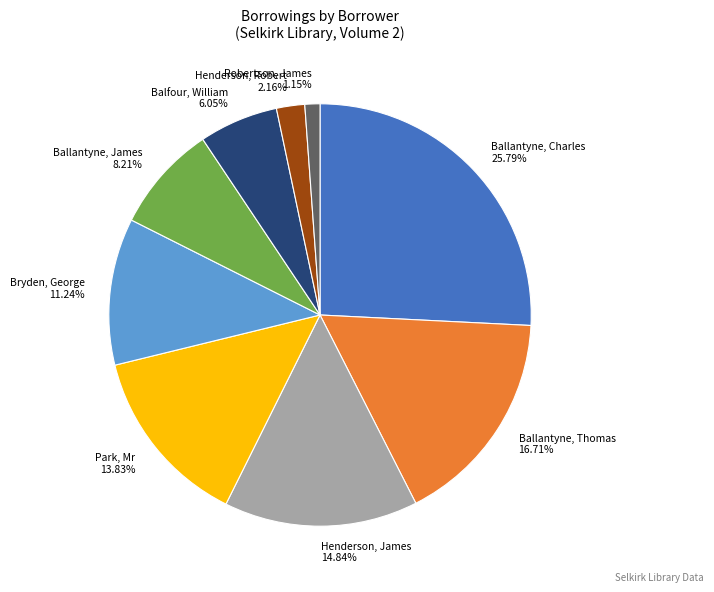

The Robertson, James slice represents 10% of the pie. True or false?

False